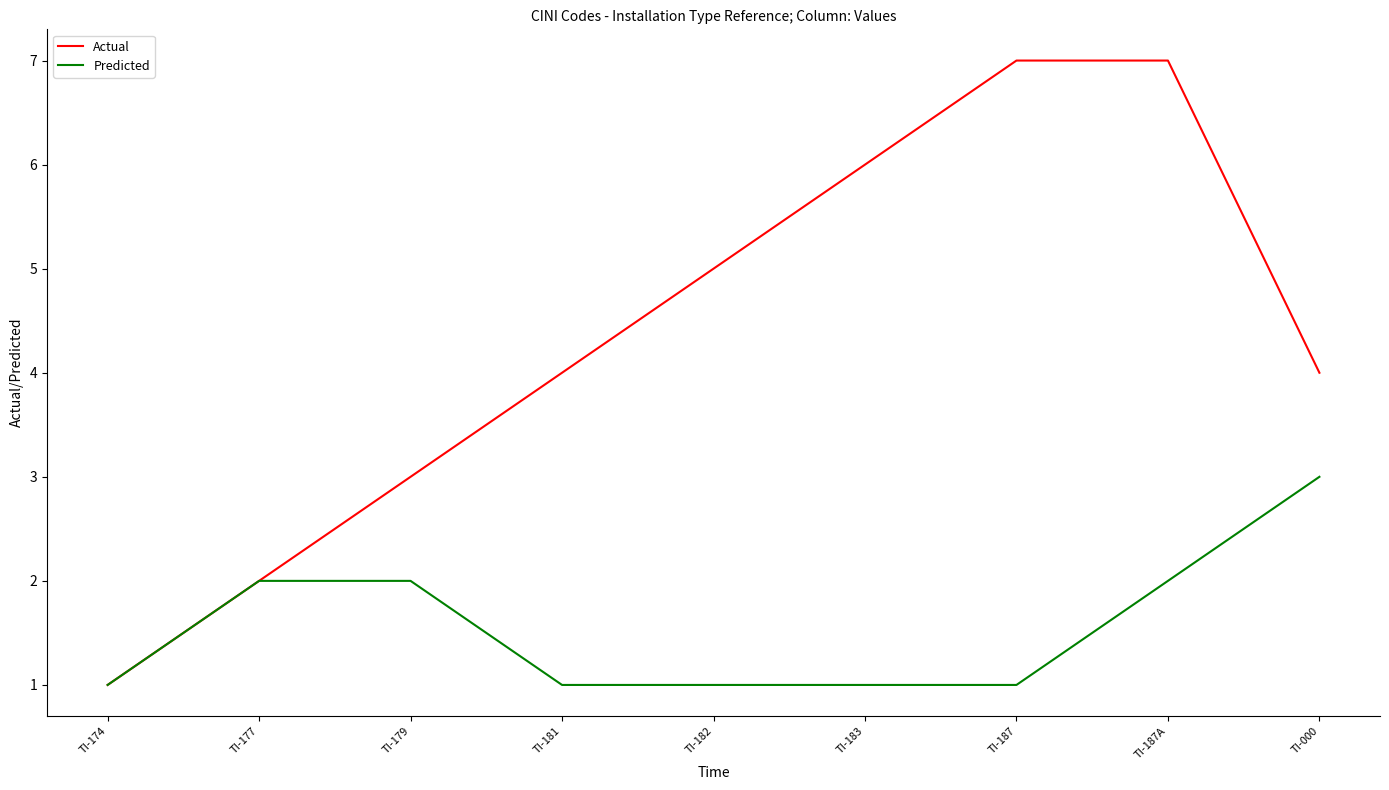

Which series has the widest spread of values?

Actual